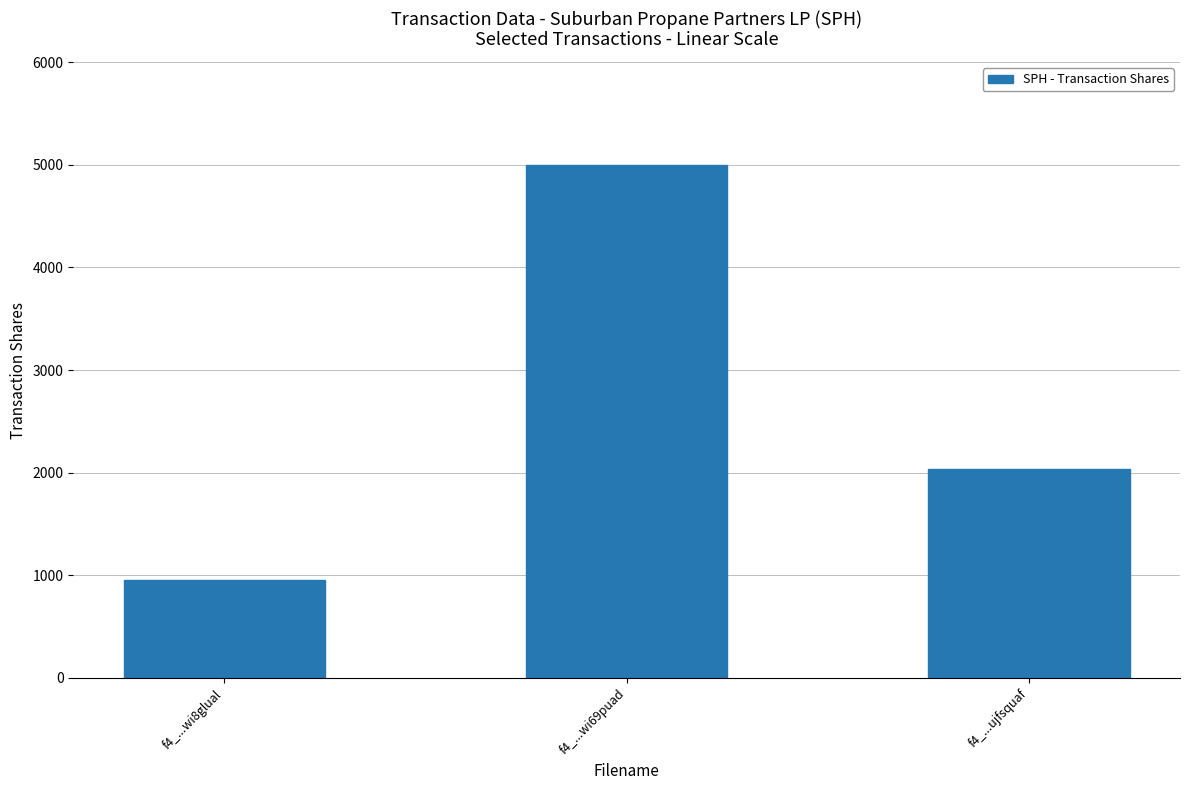

Approximately how many times larger is the value at f4_...ujfsquaf compared to f4_...wi69puad?

0.4